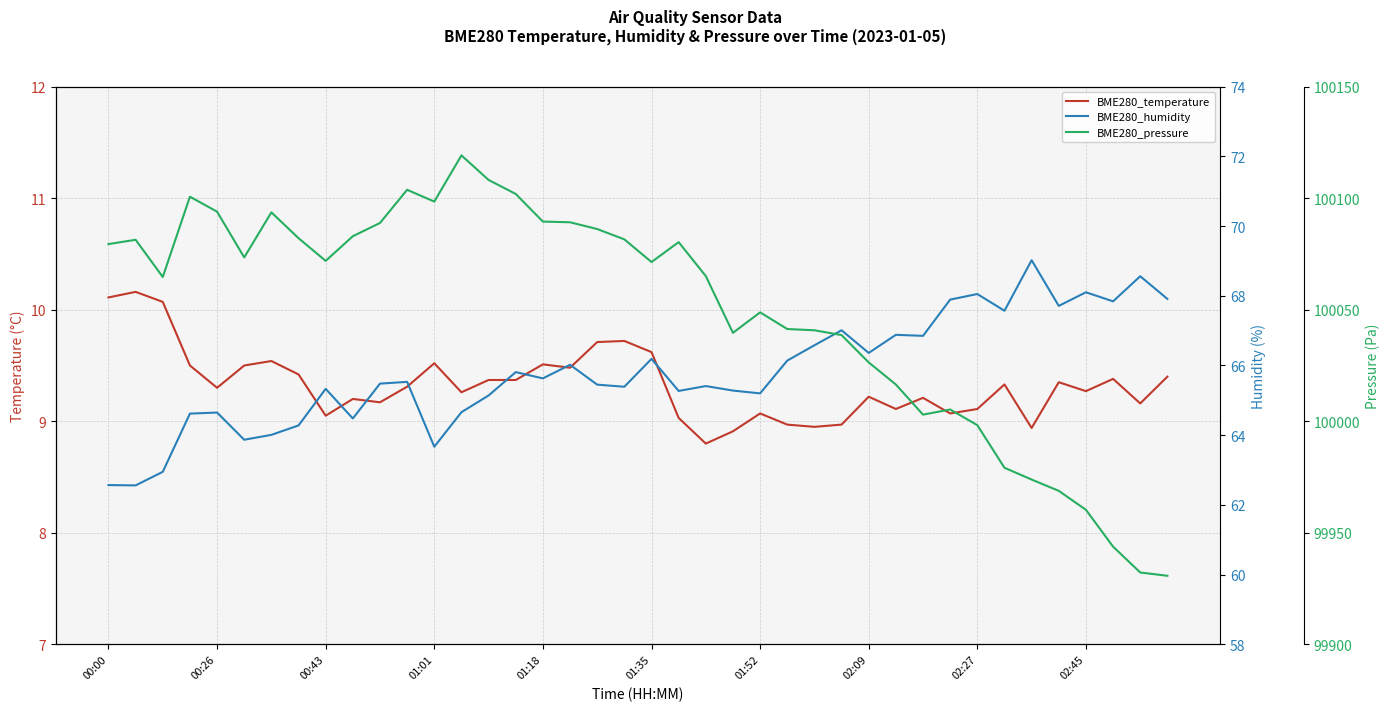

What is the sum of all BME280_pressure values?

4001954.8